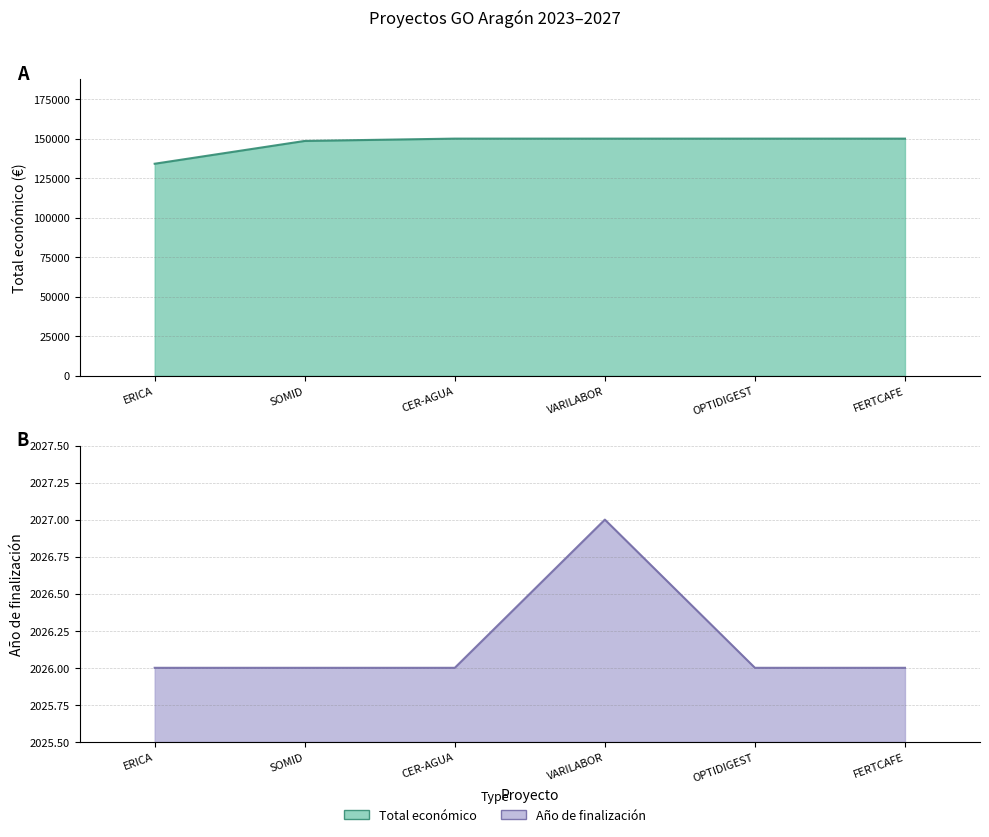

What is the label of the 4th point from the left?

VARILABOR